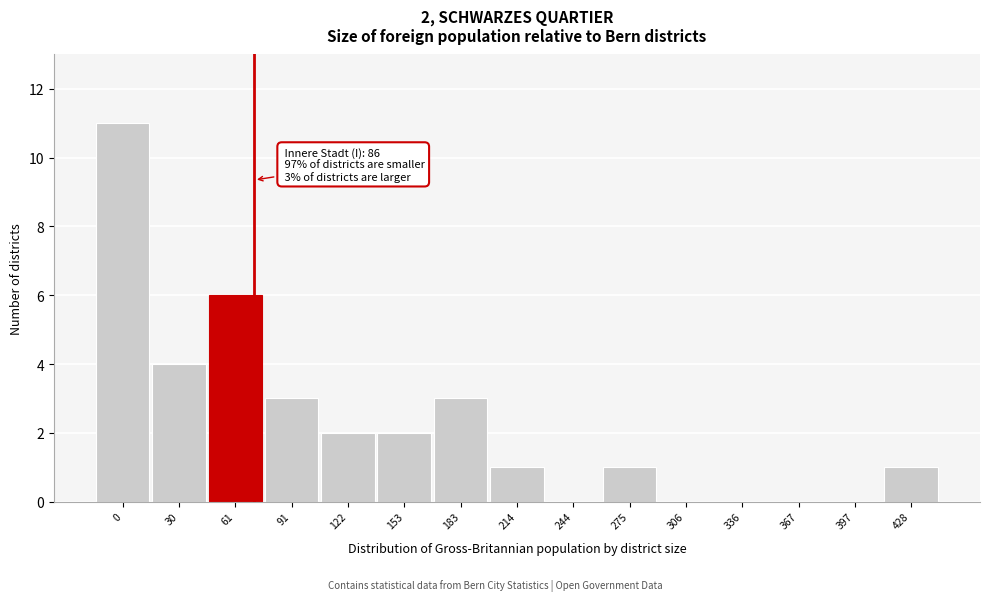

Reading right to left, what are all the values shown in this chart?

428=1	397=0	367=0	336=0	306=0	275=1	244=0	214=1	183=3	153=2	122=2	91=3	61=6	30=4	0=11